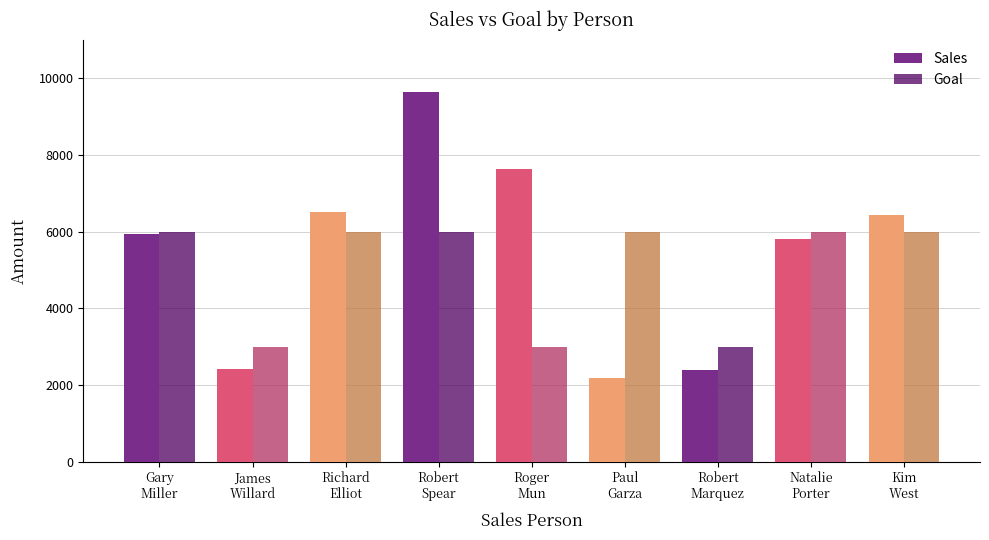

What are all the series names shown in the legend?

Sales, Goal